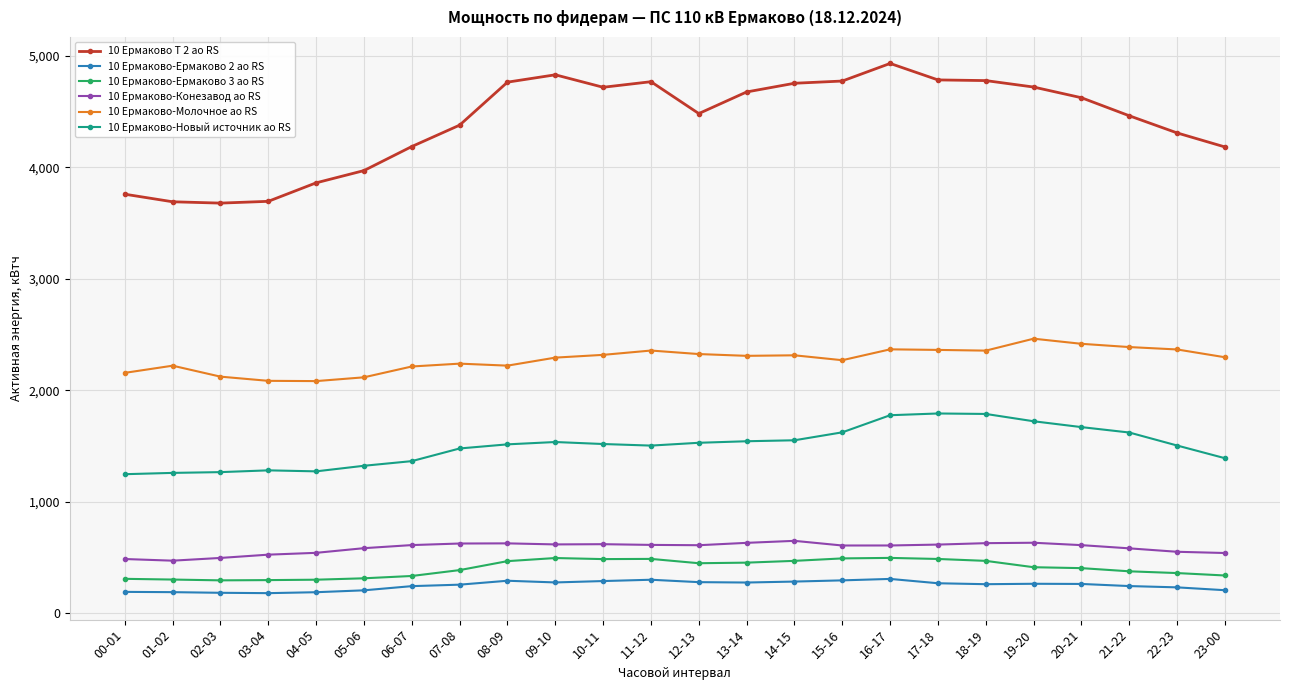

What is the greatest value displayed?

4934.0